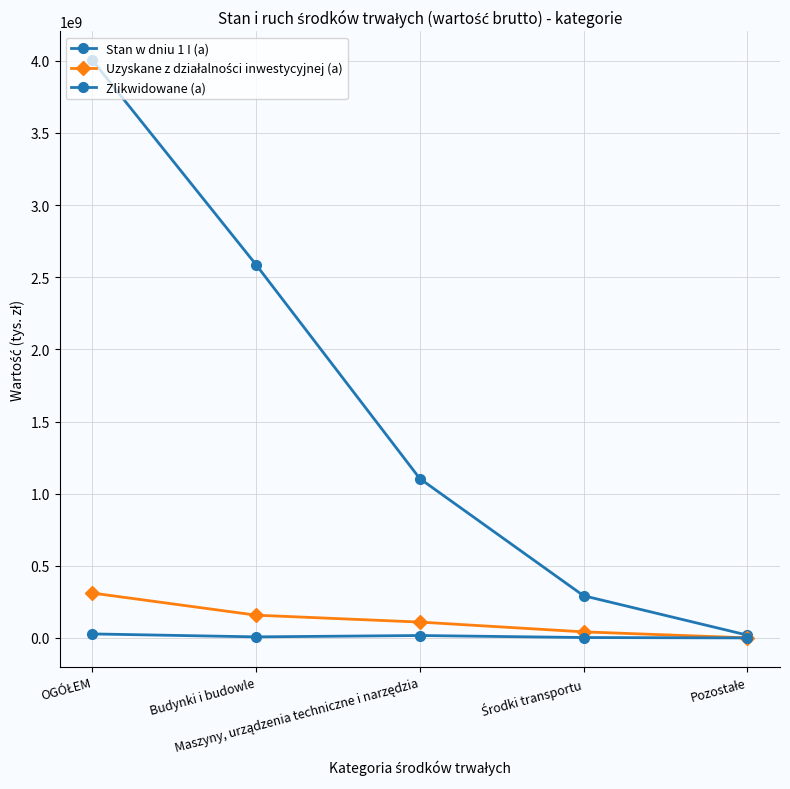

Between OGÓŁEM and Środki transportu, which series saw the biggest shift?

Stan w dniu 1 I (a)